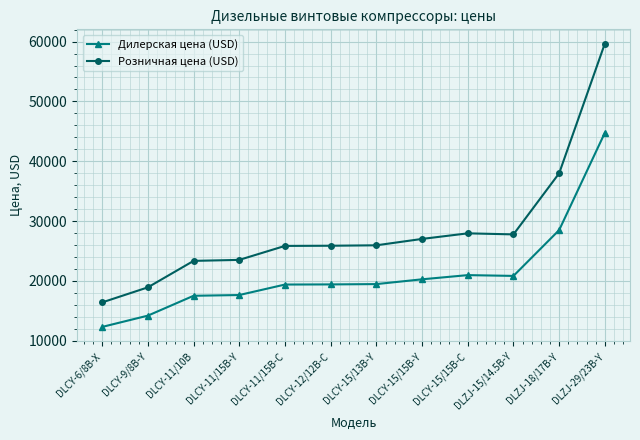

True or false: Розничная цена (USD) and Дилерская цена (USD) cross at least once.

False